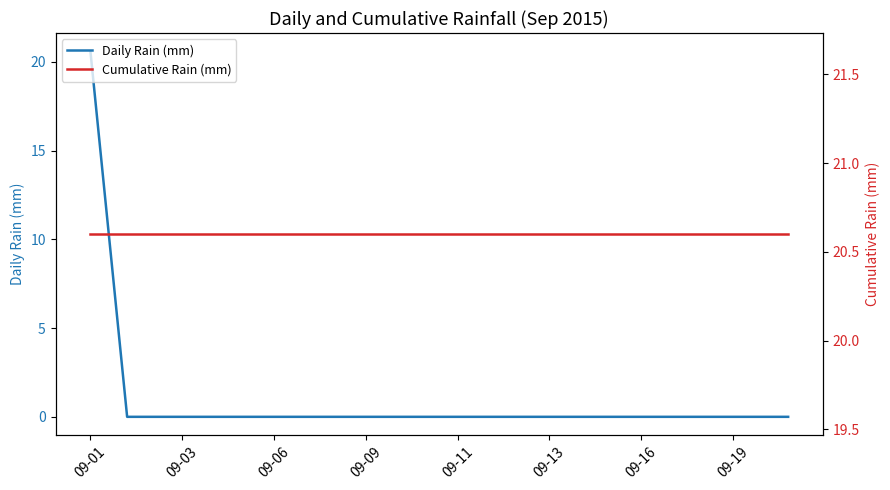

The value of Daily Rain (mm) at 09-01 is 20.6. True or false?

True